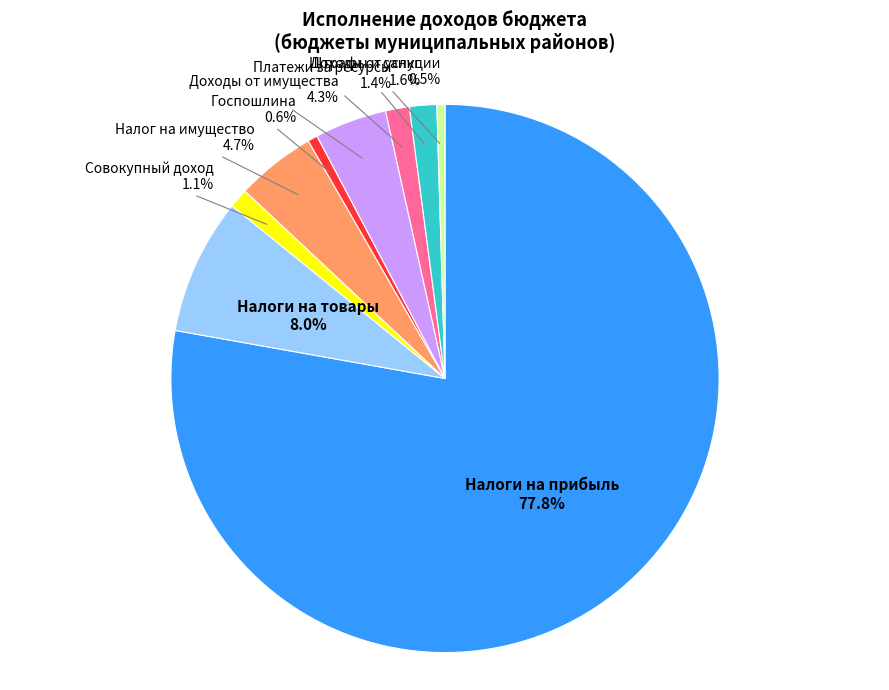

How many segments does this pie chart have?

9